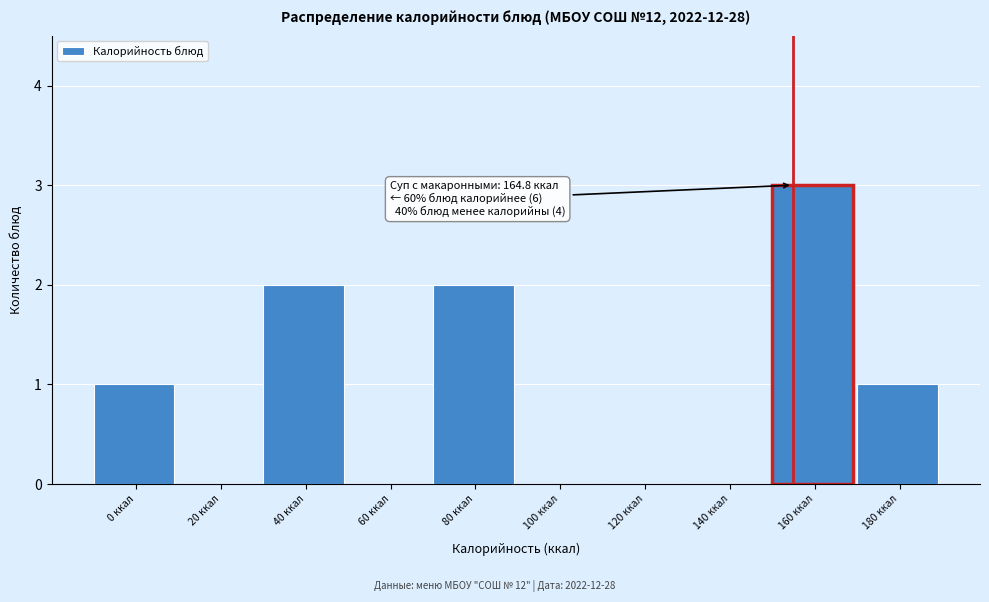

Reading left to right, extract all data points from this chart.

0 ккал=1	20 ккал=0	40 ккал=2	60 ккал=0	80 ккал=2	100 ккал=0	120 ккал=0	140 ккал=0	160 ккал=3	180 ккал=1